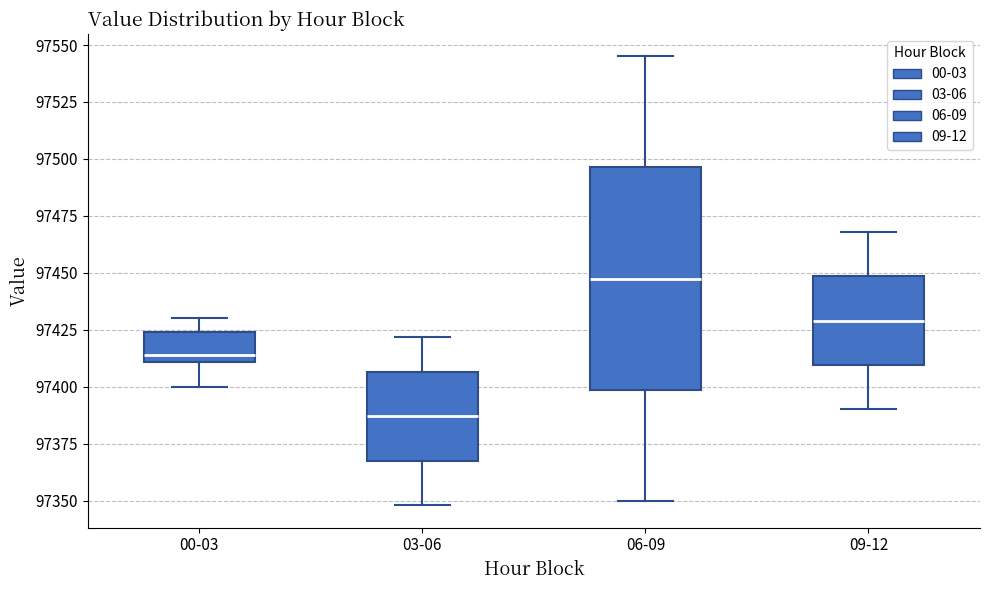

Which box's median line is the lowest?

03-06